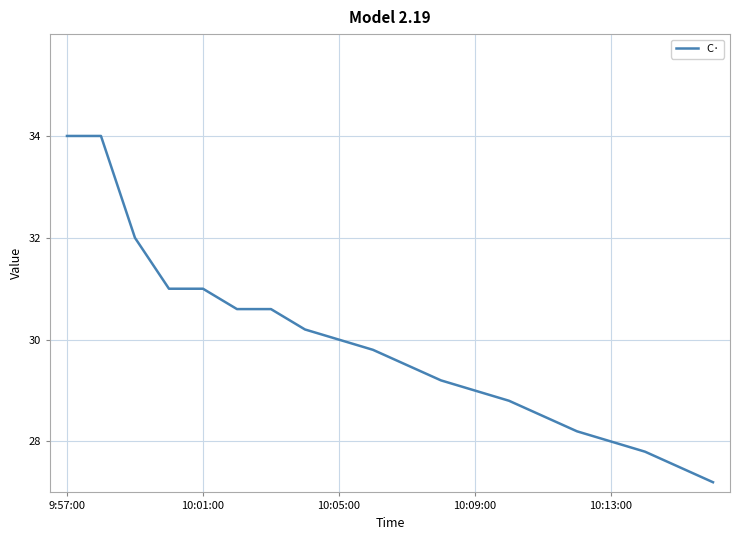

What is the sum of all values?

596.9